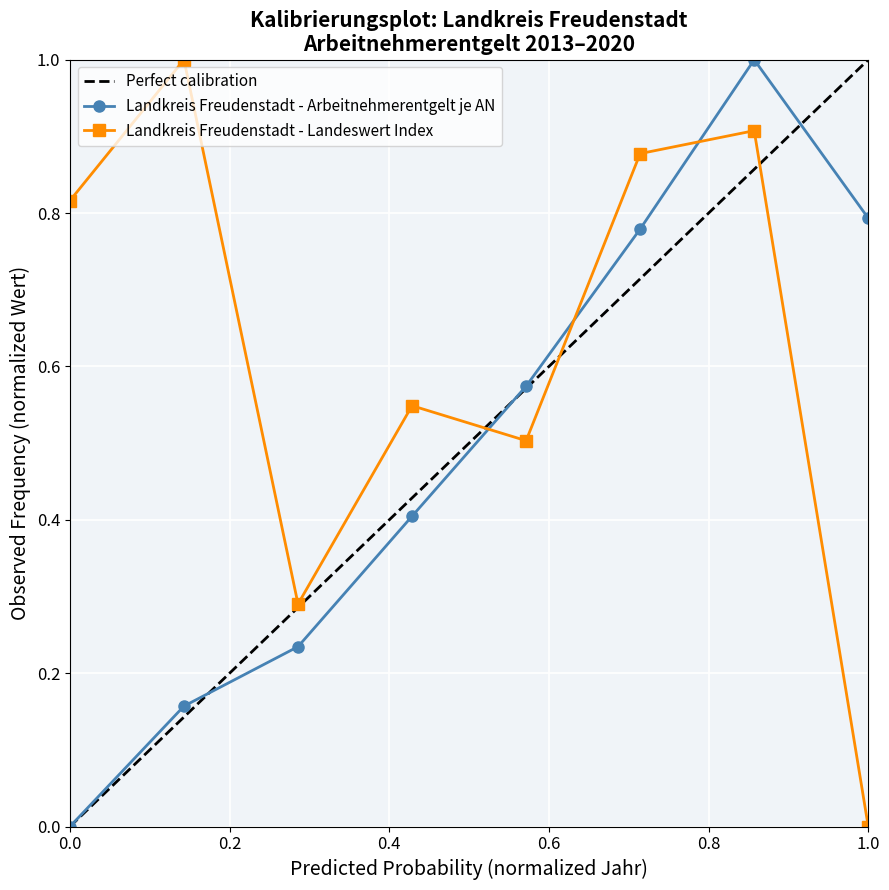

Which category has the lowest value in the Landkreis Freudenstadt - Landeswert Index series?

1.0